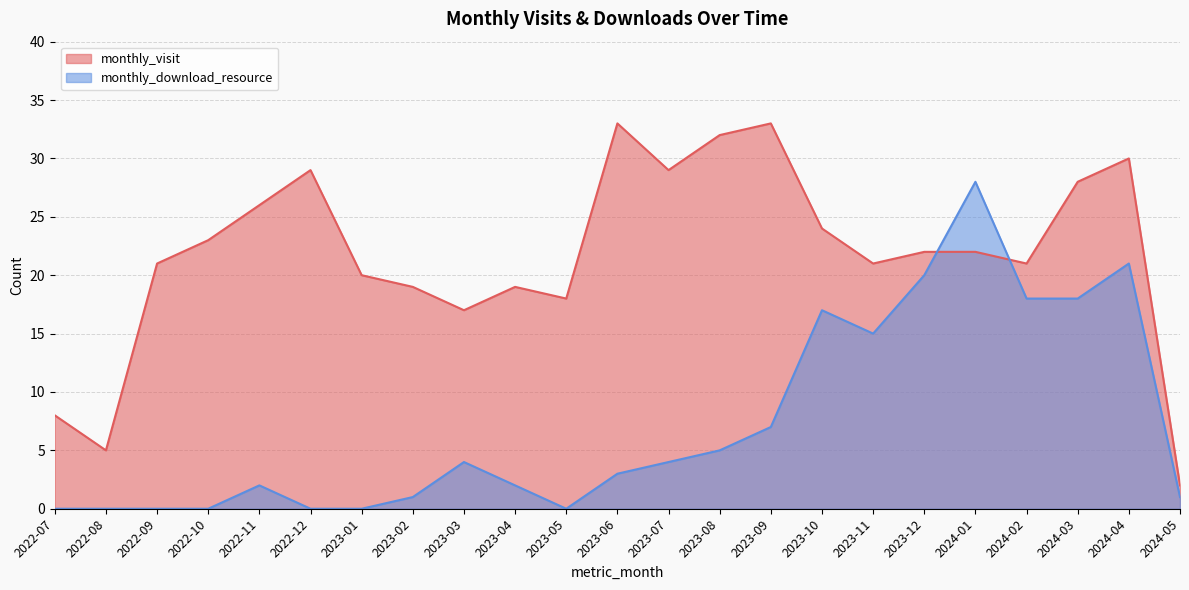

Rank the series by their maximum value, from highest to lowest.

monthly_visit, monthly_download_resource